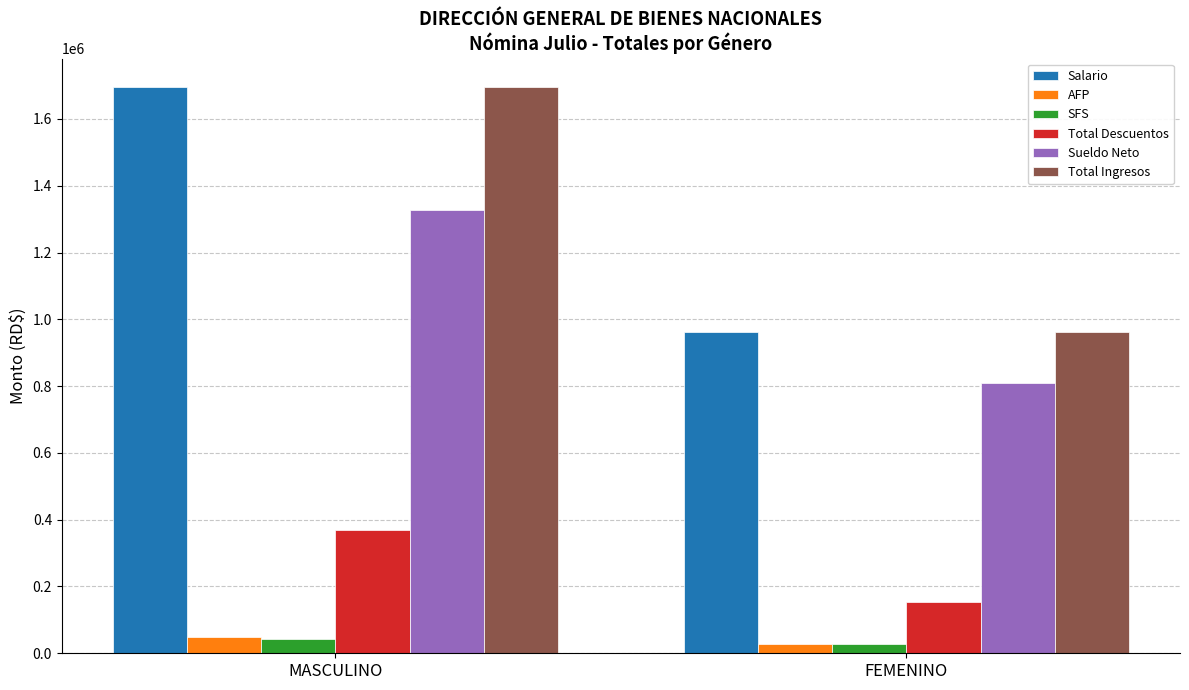

Reading left to right, what are all the values shown in this chart?

Salario: MASCULINO=1695979.6	FEMENINO=963000.0
AFP: MASCULINO=48674.6	FEMENINO=27638.1
SFS: MASCULINO=42065.1	FEMENINO=28017.9
Total Descuentos: MASCULINO=368306.3	FEMENINO=154355.2
Sueldo Neto: MASCULINO=1327673.3	FEMENINO=808644.8
Total Ingresos: MASCULINO=1695979.6	FEMENINO=963000.0